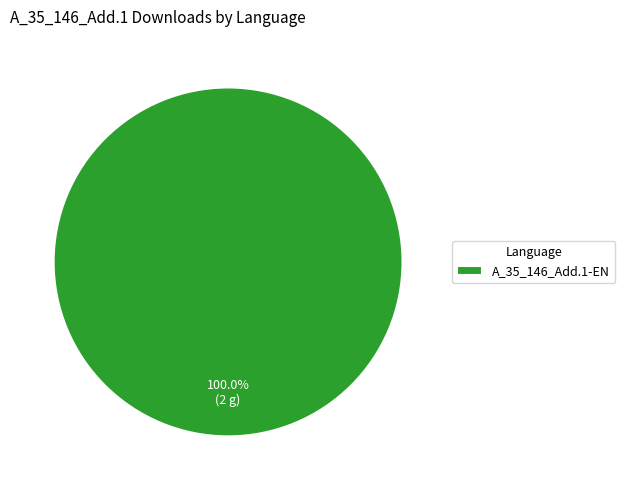

Count the number of slices in the pie.

1